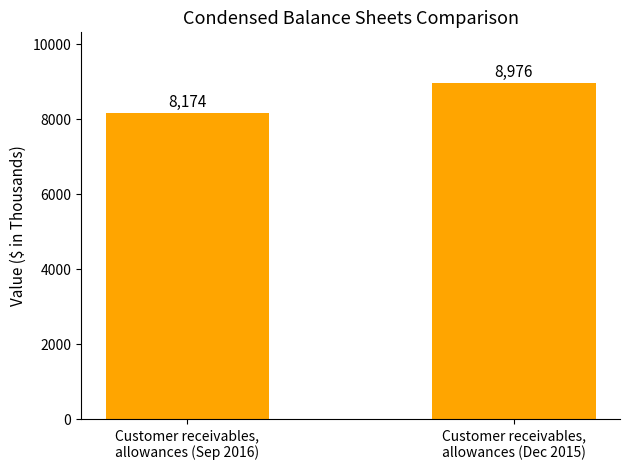

What is the label of the 1st bar from the left?

Customer receivables,
allowances (Sep 2016)